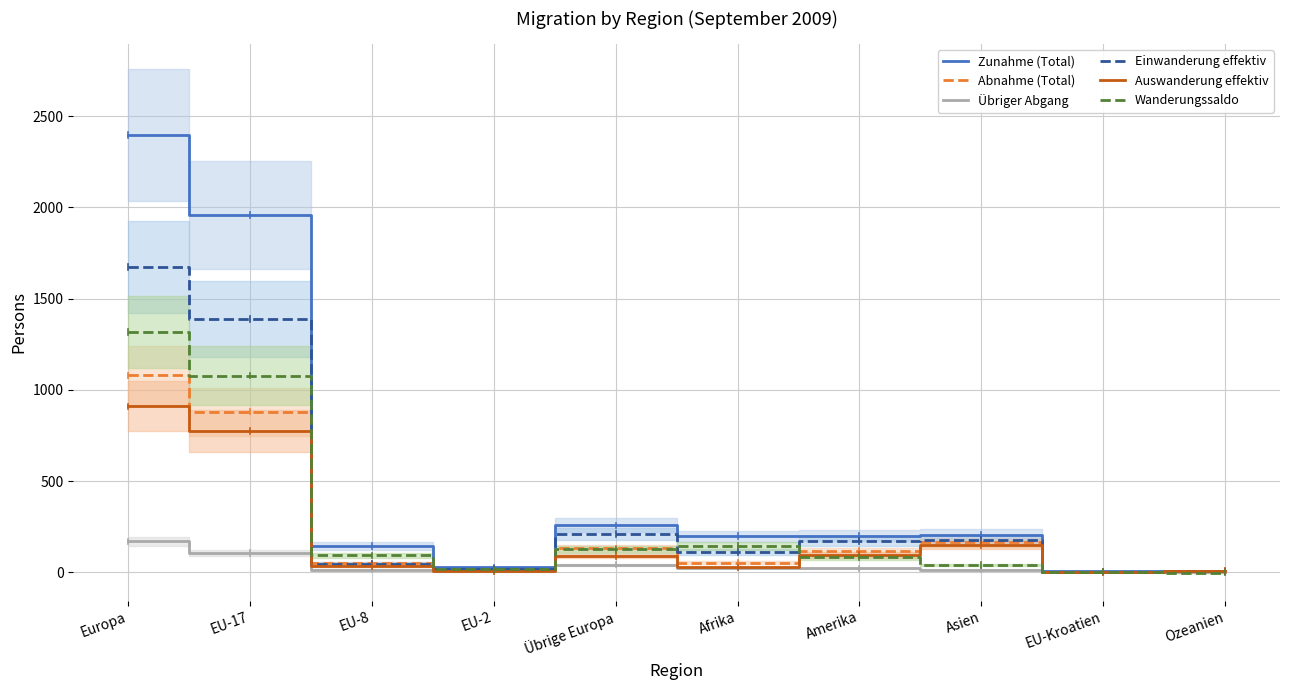

What is the difference between the maximum and minimum values in the Wanderungssaldo series?

1319